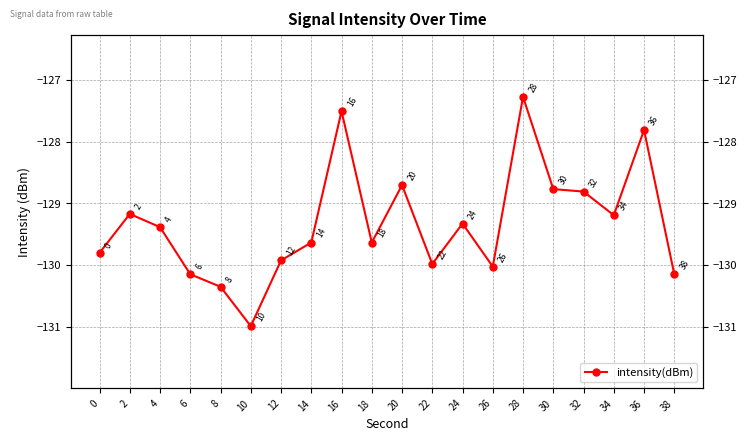

Reading left to right, transcribe all the data shown in this chart.

0=-129.8	2=-129.2	4=-129.4	6=-130.2	8=-130.4	10=-131.0	12=-129.9	14=-129.6	16=-127.5	18=-129.6	20=-128.7	22=-130.0	24=-129.3	26=-130.0	28=-127.3	30=-128.8	32=-128.8	34=-129.2	36=-127.8	38=-130.2